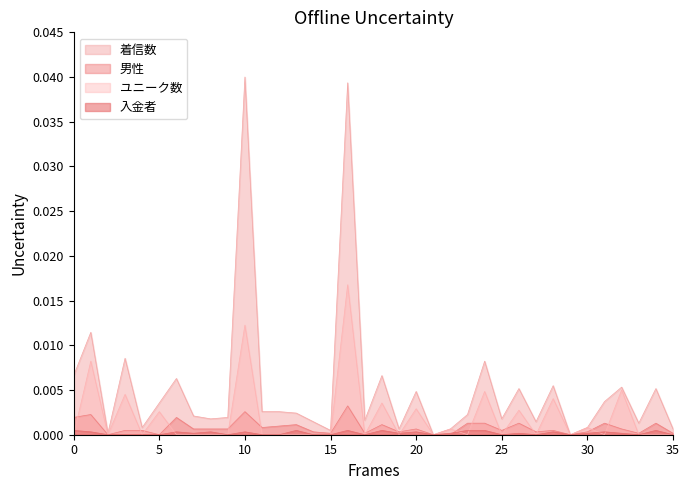

In 入金者, how many points are higher than both neighbors (excluding endpoints)?

11